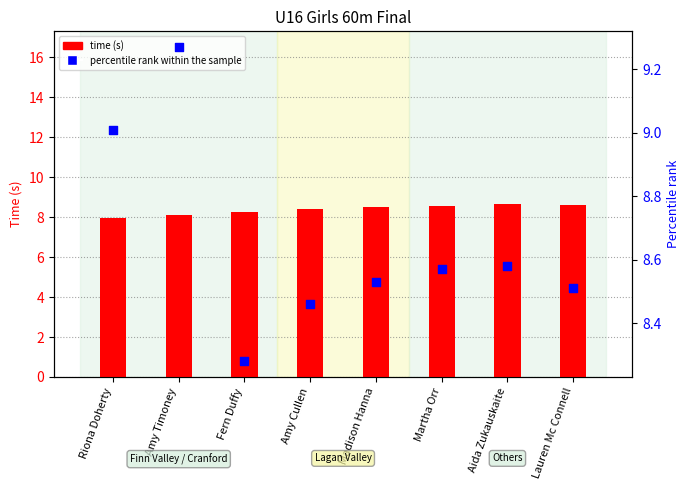

What is the total value across all series at Amy Cullen?

16.9